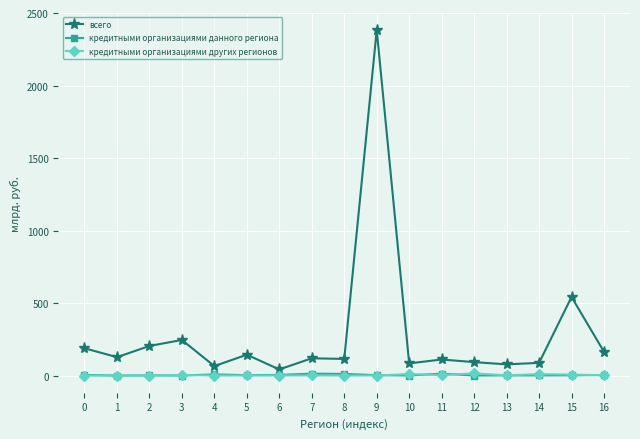

Which series has the largest range (max minus min)?

всего